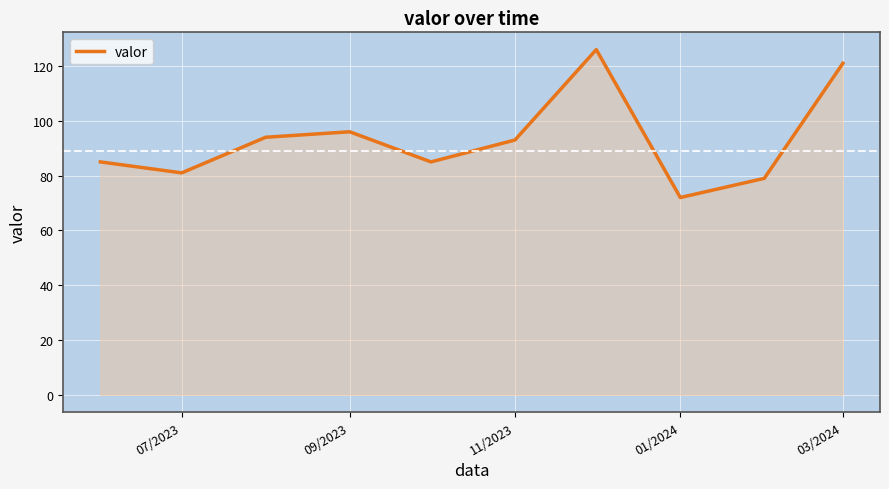

What is the maximum value shown in the chart?

126